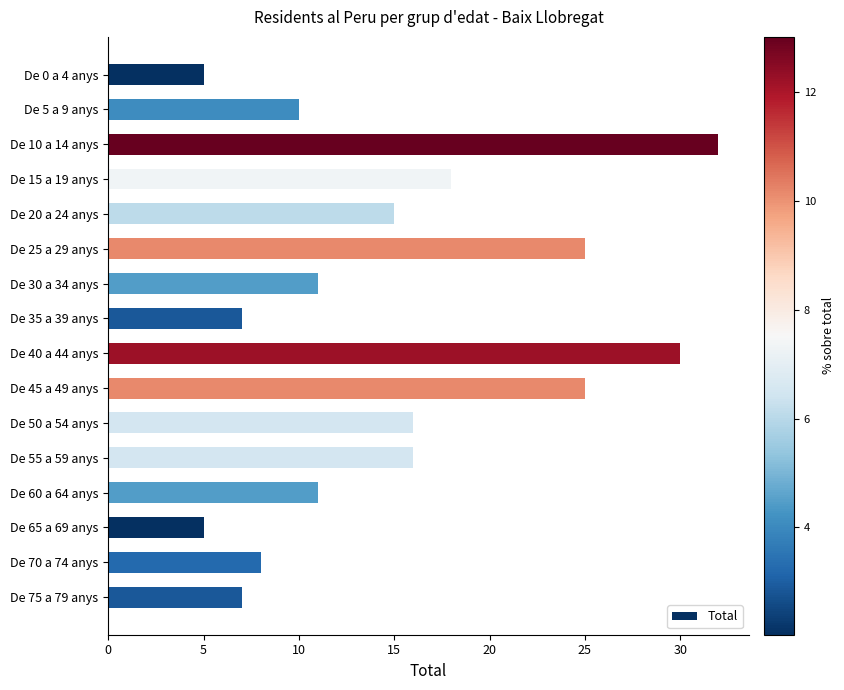

Does the chart contain any negative values?

No